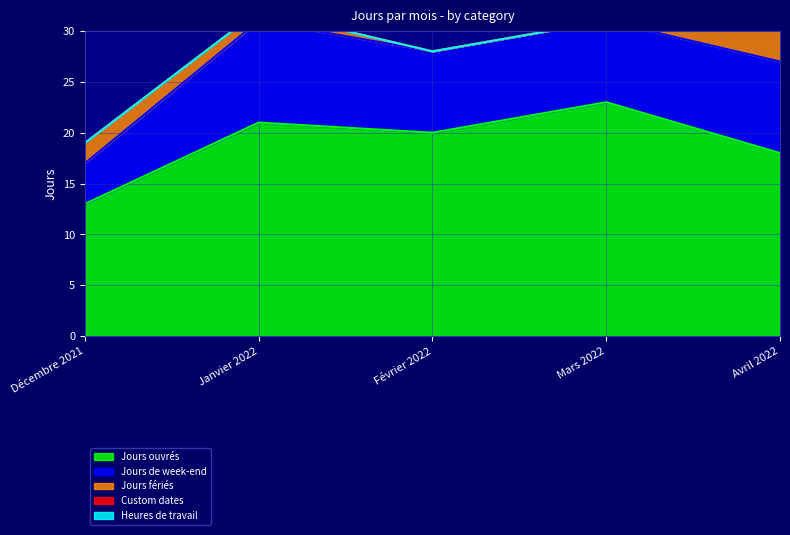

Is the value of Jours ouvrés at Décembre 2021 greater than the value of Jours de week-end at Janvier 2022?

Yes